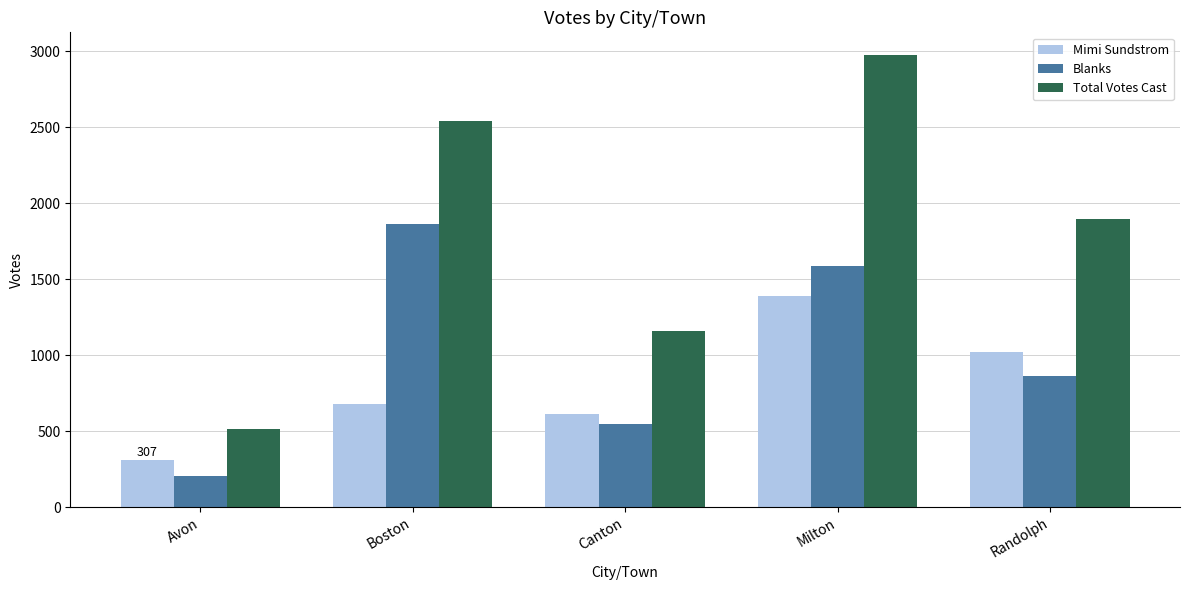

Reading left to right, what are all the values shown in this chart?

Mimi Sundstrom: Avon=307	Boston=677	Canton=609	Milton=1388	Randolph=1017
Blanks: Avon=206	Boston=1861	Canton=548	Milton=1587	Randolph=860
Total Votes Cast: Avon=516	Boston=2538	Canton=1157	Milton=2975	Randolph=1894